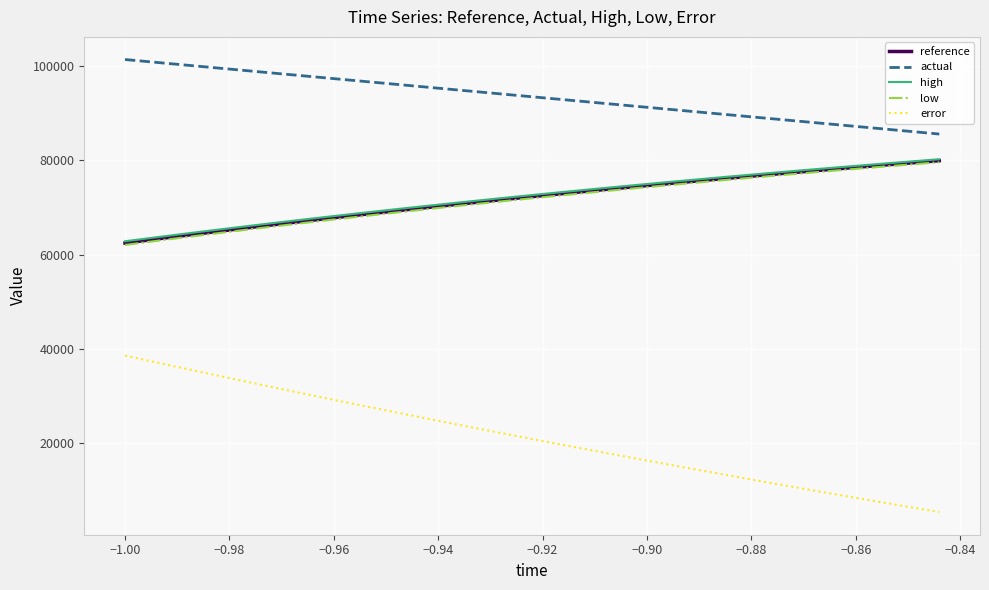

Which series has the widest spread of values?

error